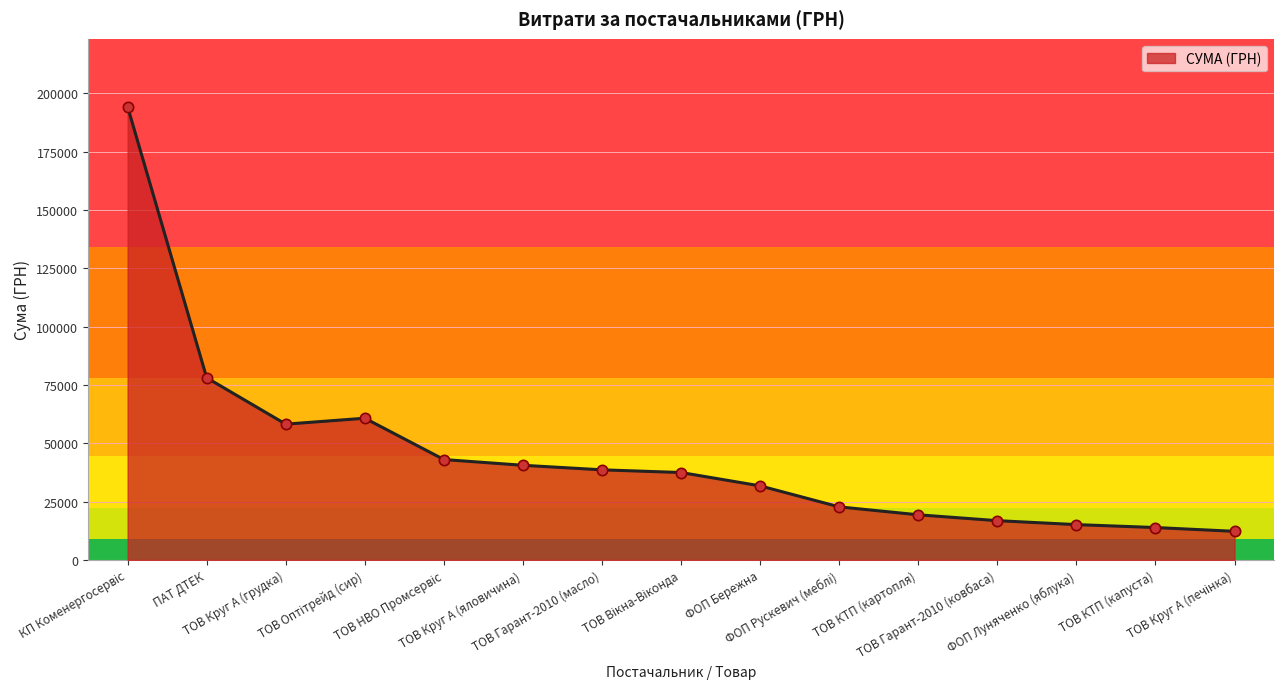

What is the change in value from ФОП Бережна to ТОВ Гарант-2010 (ковбаса)?

-14915.4